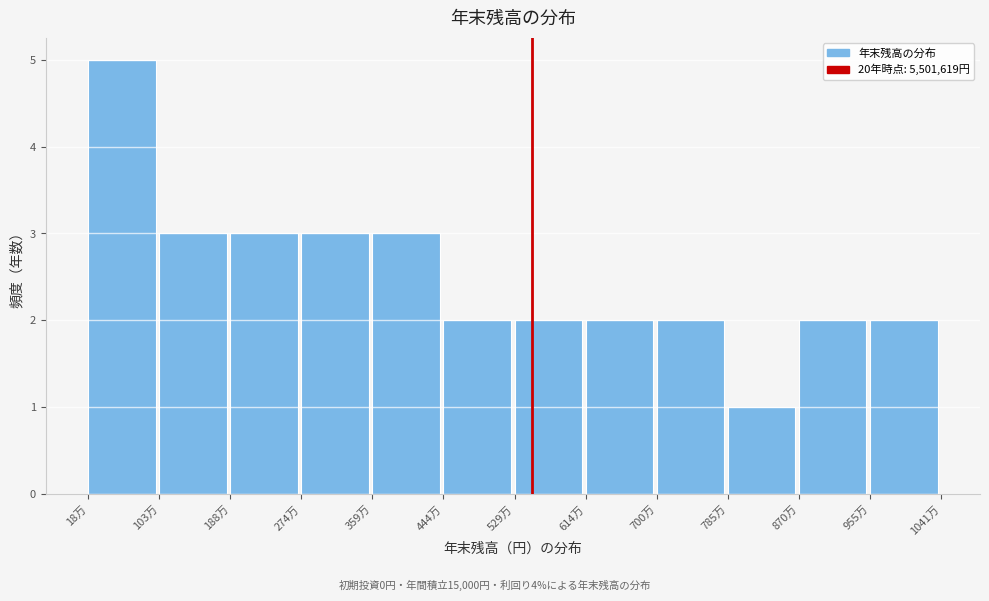

Reading left to right, list all the values displayed in this chart.

18万=5	103万=3	188万=3	274万=3	359万=3	444万=2	529万=2	614万=2	700万=2	785万=1	870万=2	955万=2